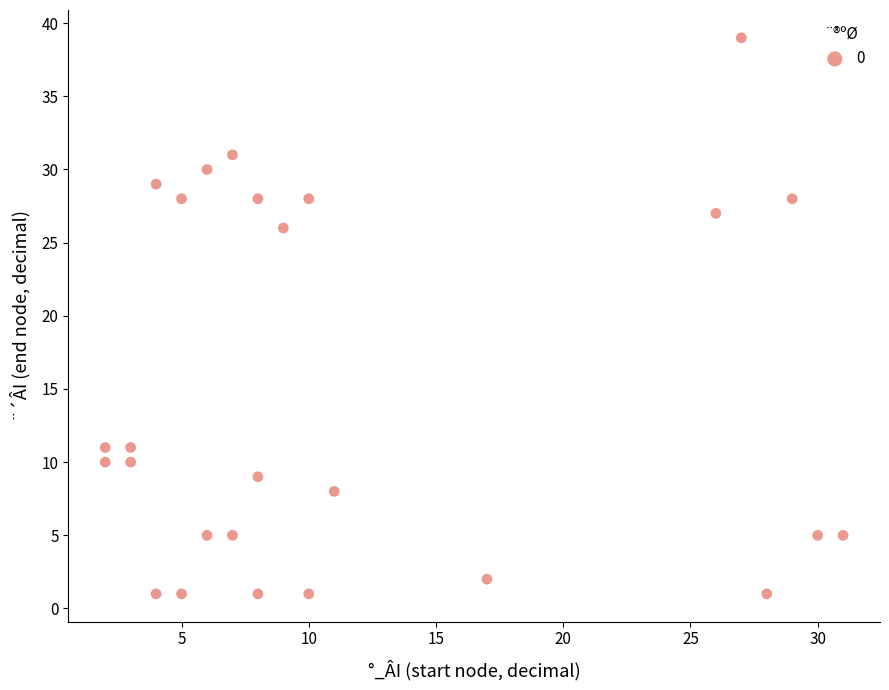

What is the range of Y values (max minus min)?

38